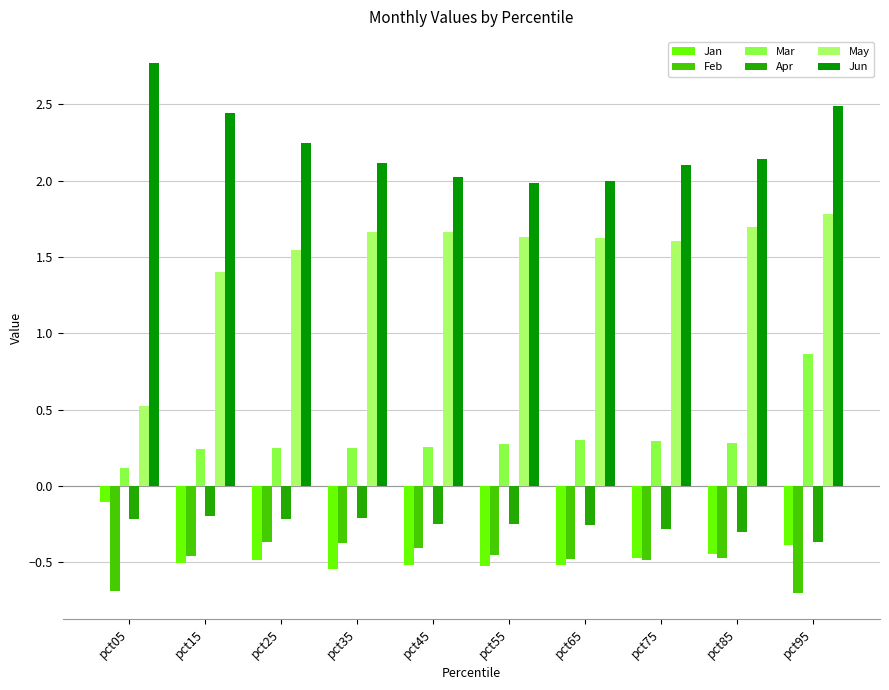

What is the value of the Mar bar at the 3rd from the left?

0.2